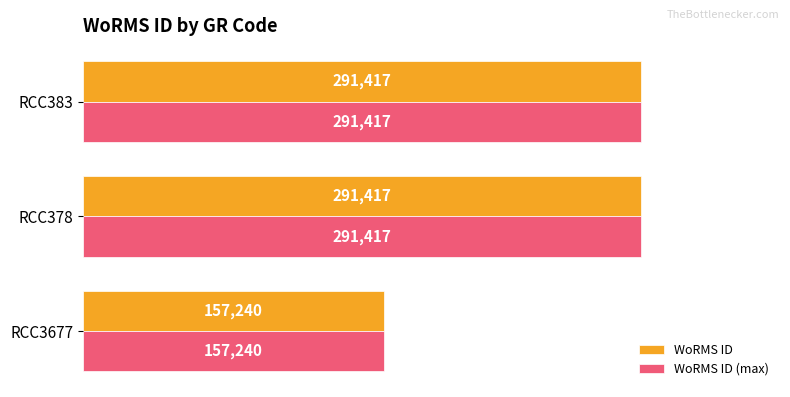

The WoRMS ID (max) series shows 264905 at RCC3677. True or false?

False